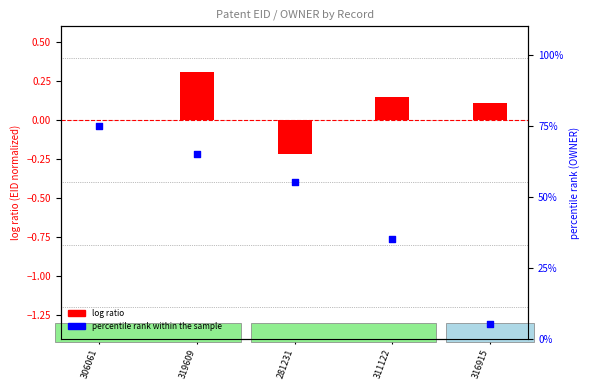

At how many categories does at least one series exceed 0?

5